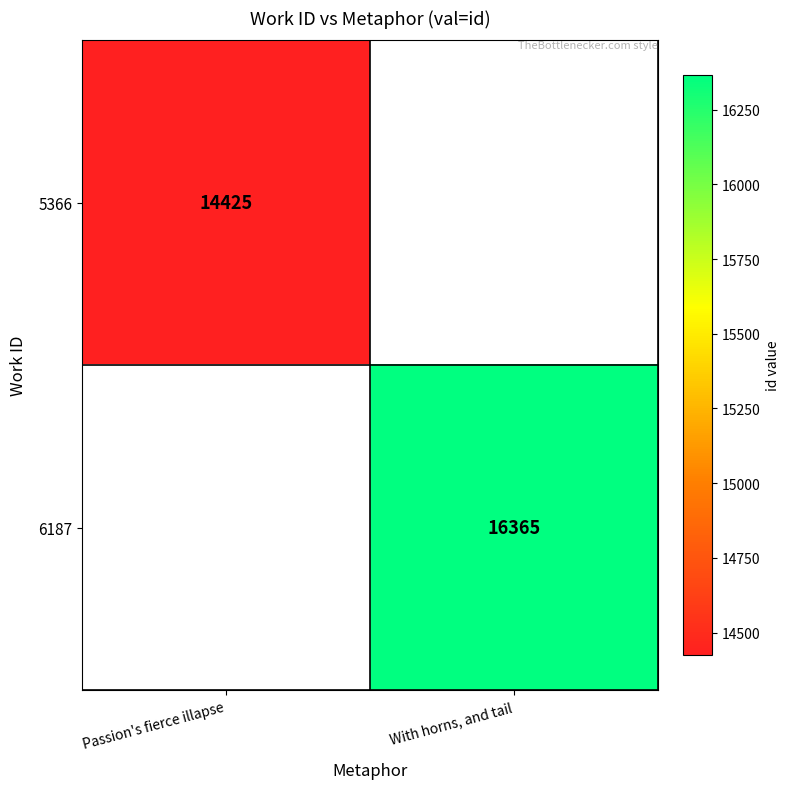

Is the value of 6187 at With horns, and tail greater than the value of 5366 at Passion's fierce illapse?

Yes